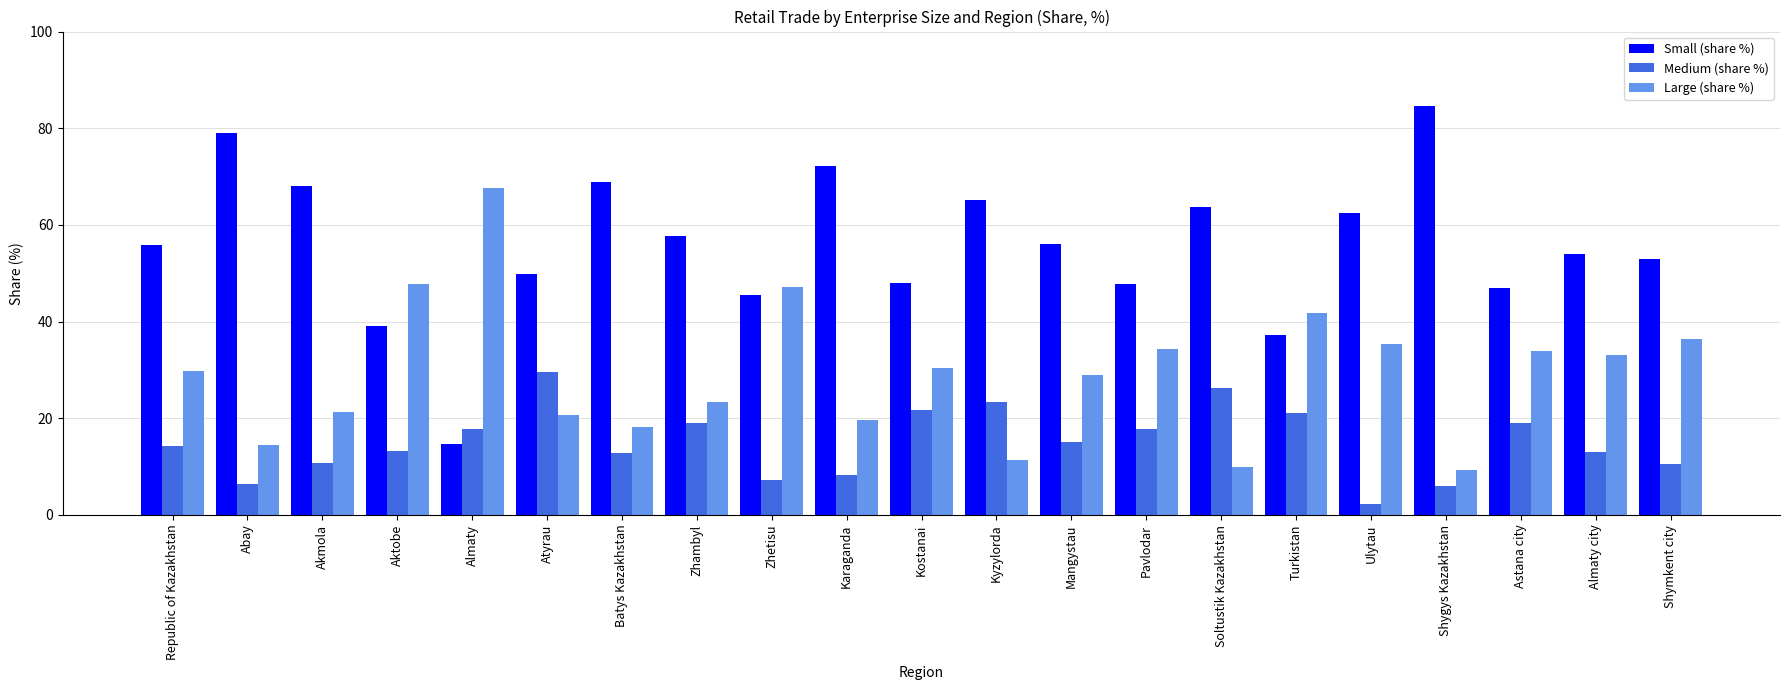

Rank the series by their maximum value, from highest to lowest.

Small (share %), Large (share %), Medium (share %)